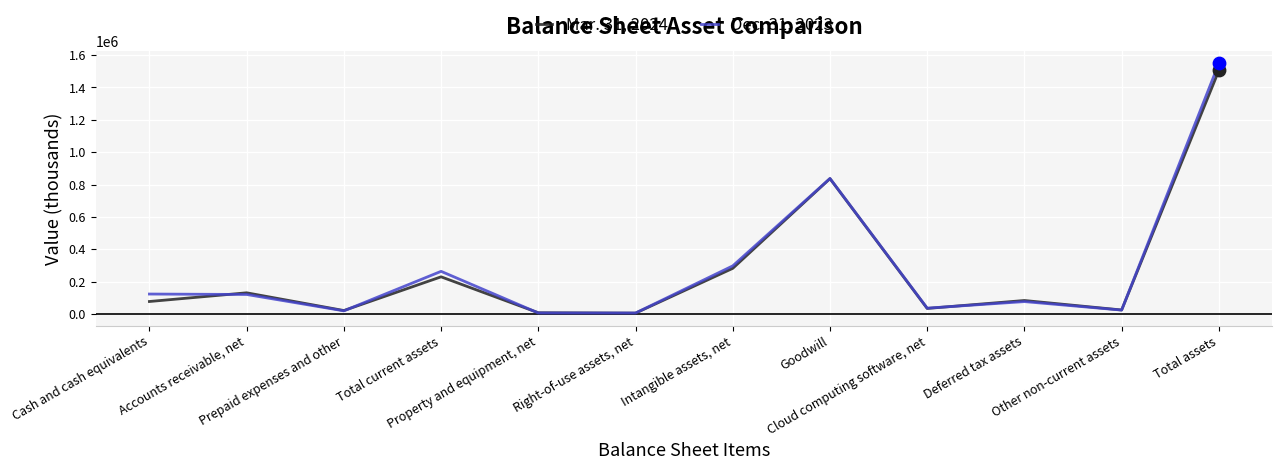

Is the value of Dec. 31, 2023 at Other non-current assets greater than the value of Mar. 31, 2024 at Right-of-use assets, net?

Yes